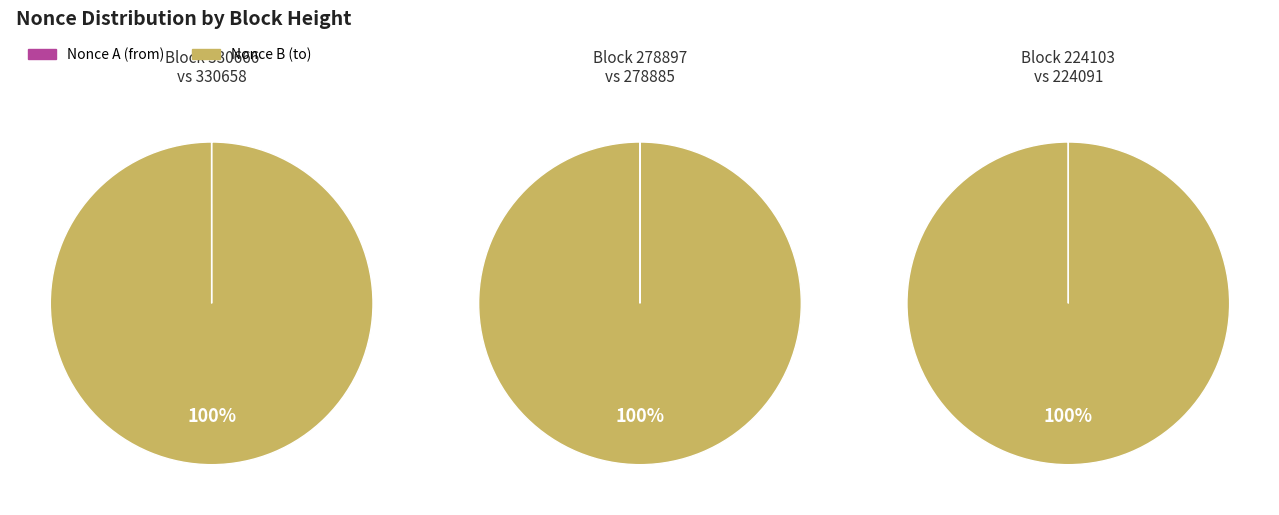

Combined, do 330666 and 224103 account for over 50%?

No